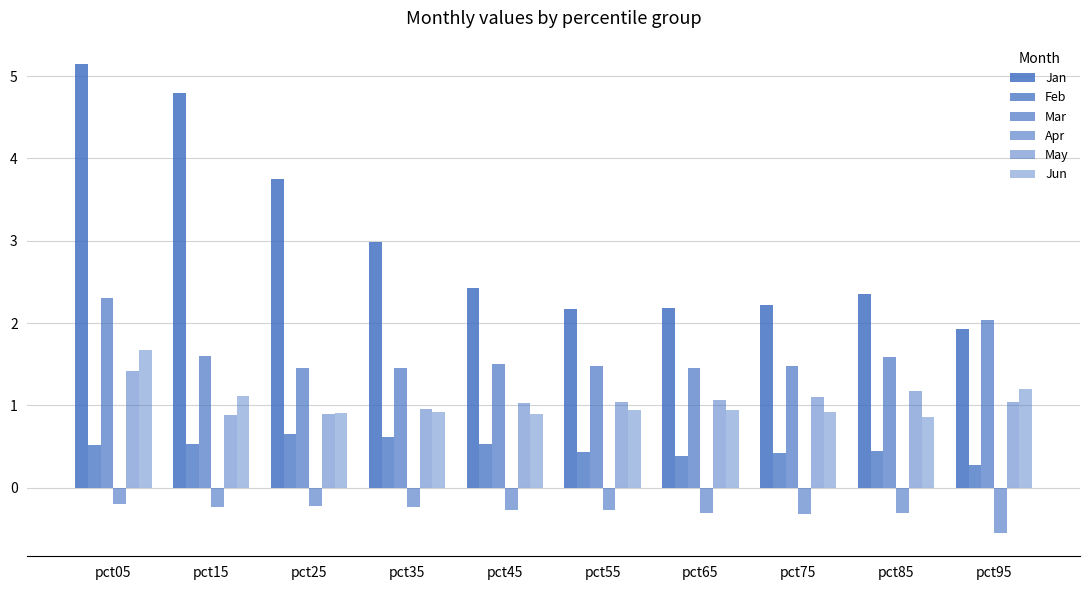

At which label is Jun closest to 1?

pct55